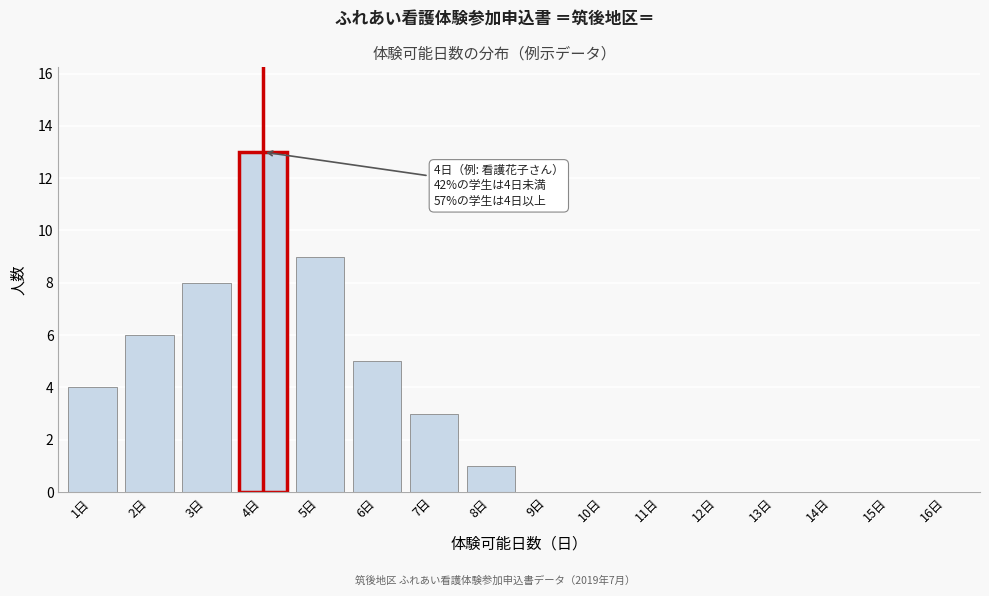

Reading left to right, extract all data points from this chart.

1日=4	2日=6	3日=8	4日=13	5日=9	6日=5	7日=3	8日=1	9日=0	10日=0	11日=0	12日=0	13日=0	14日=0	15日=0	16日=0